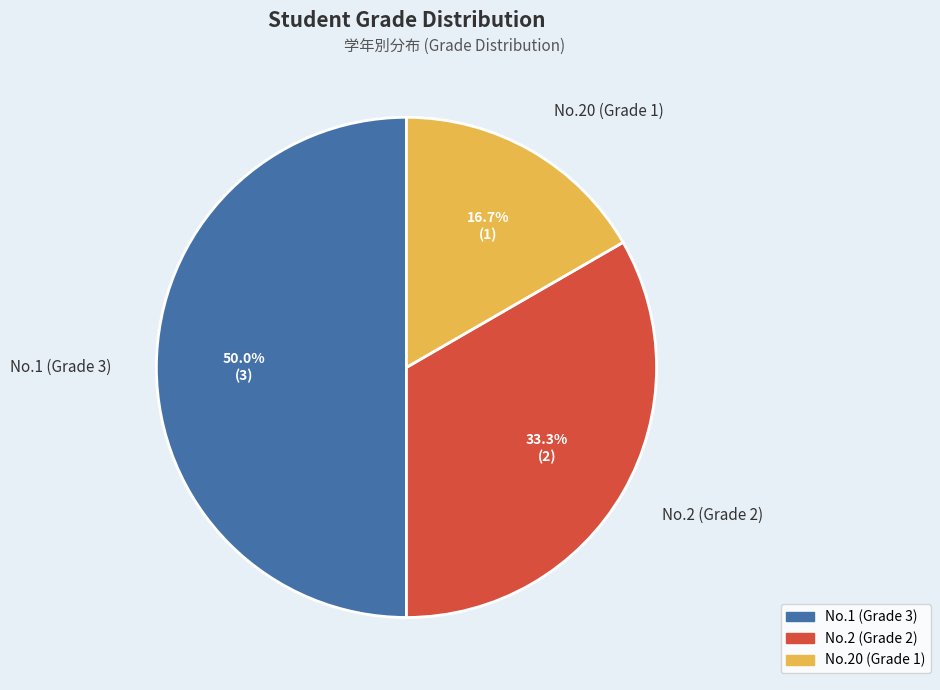

How many segments does this pie chart have?

3